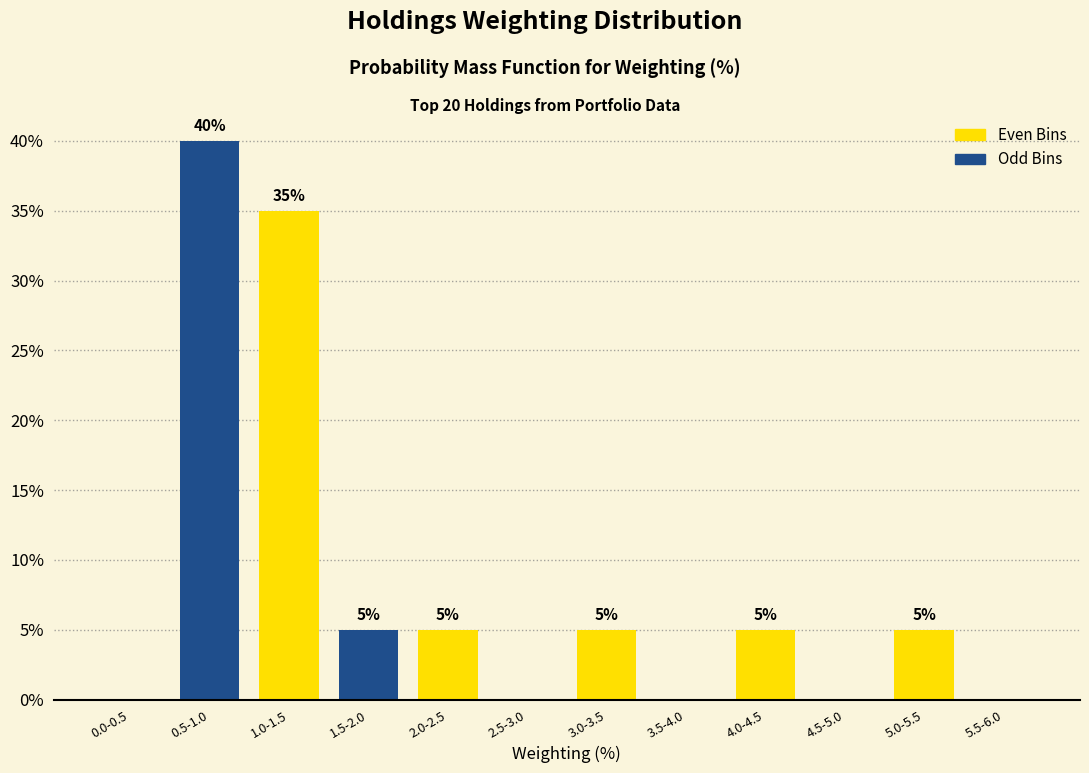

Reading right to left, transcribe all the data shown in this chart.

5.5-6.0=0	5.0-5.5=5	4.5-5.0=0	4.0-4.5=5	3.5-4.0=0	3.0-3.5=5	2.5-3.0=0	2.0-2.5=5	1.5-2.0=5	1.0-1.5=35	0.5-1.0=40	0.0-0.5=0